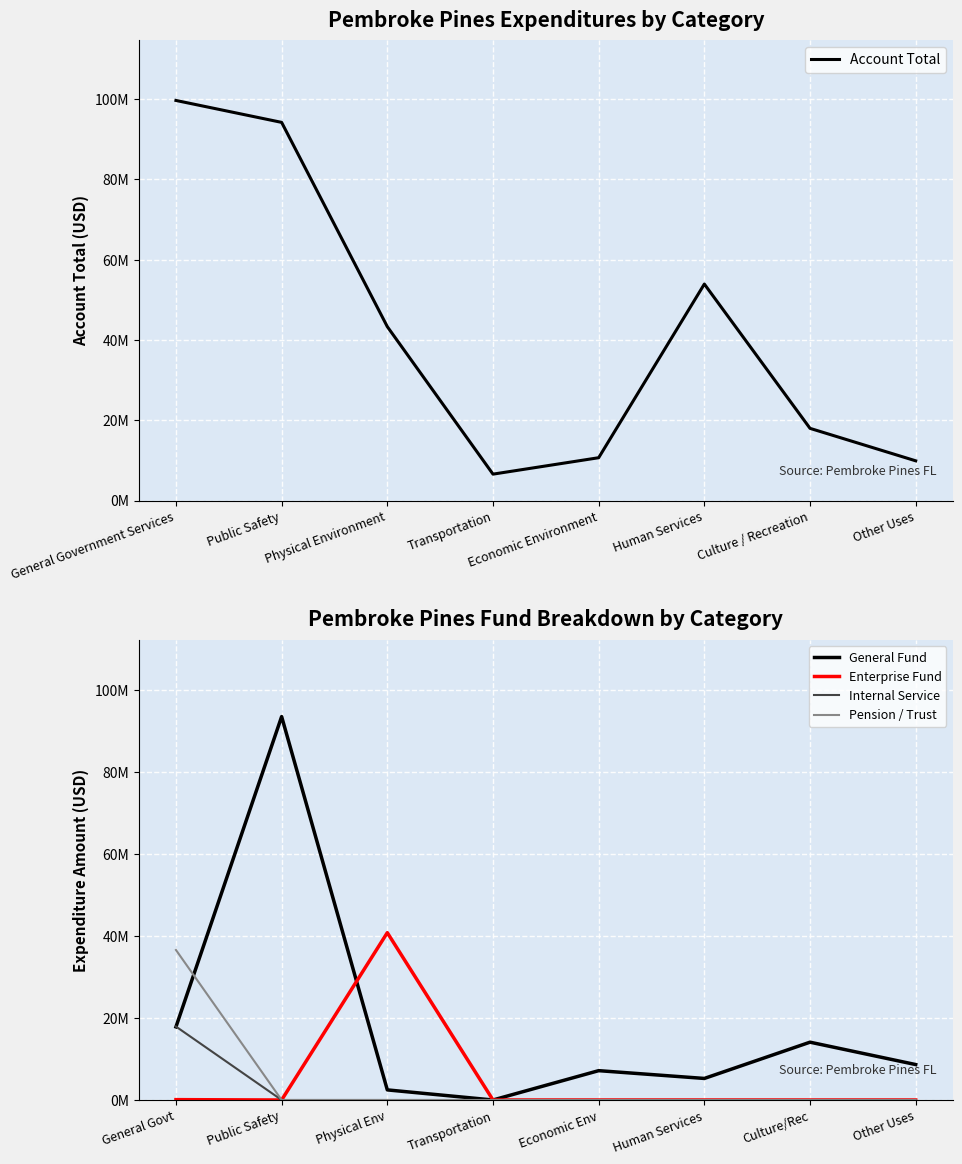

The value of Pension / Trust at Human Services is -19836189. True or false?

False